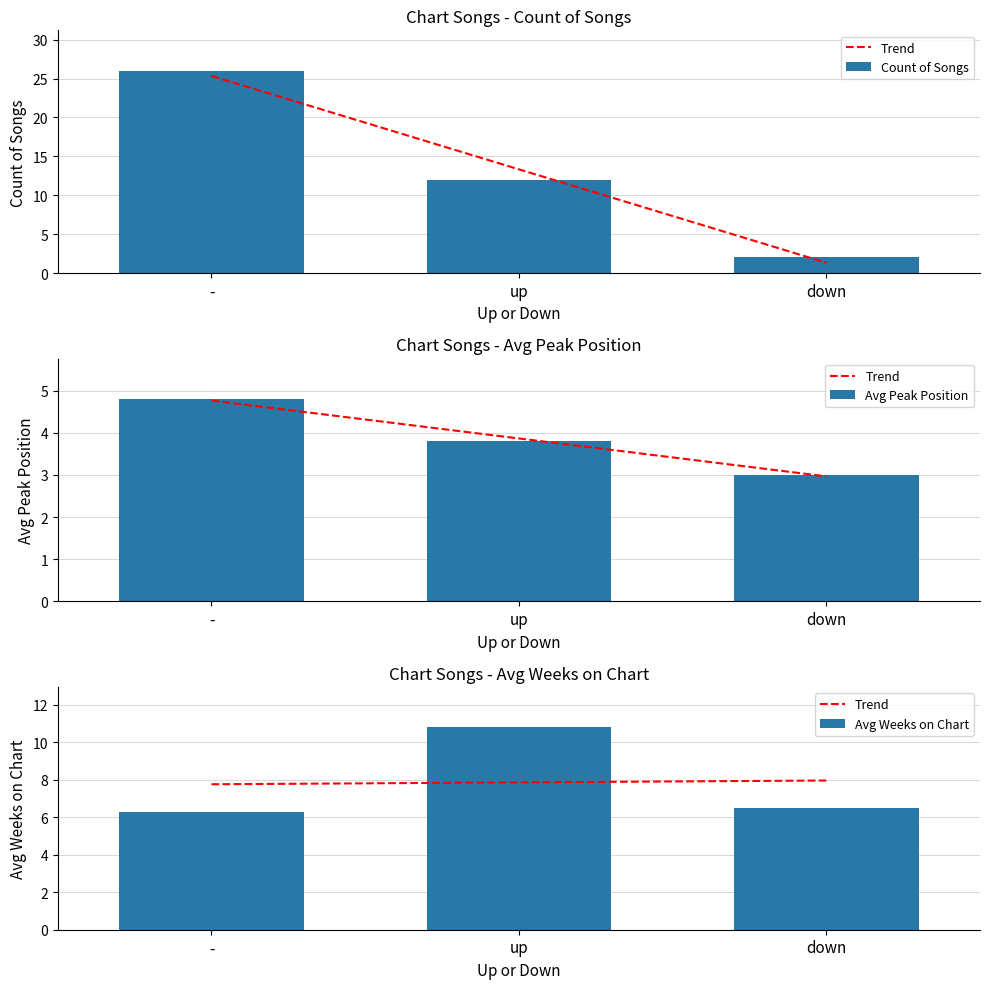

What is the difference between the highest and lowest values at up?

1.2